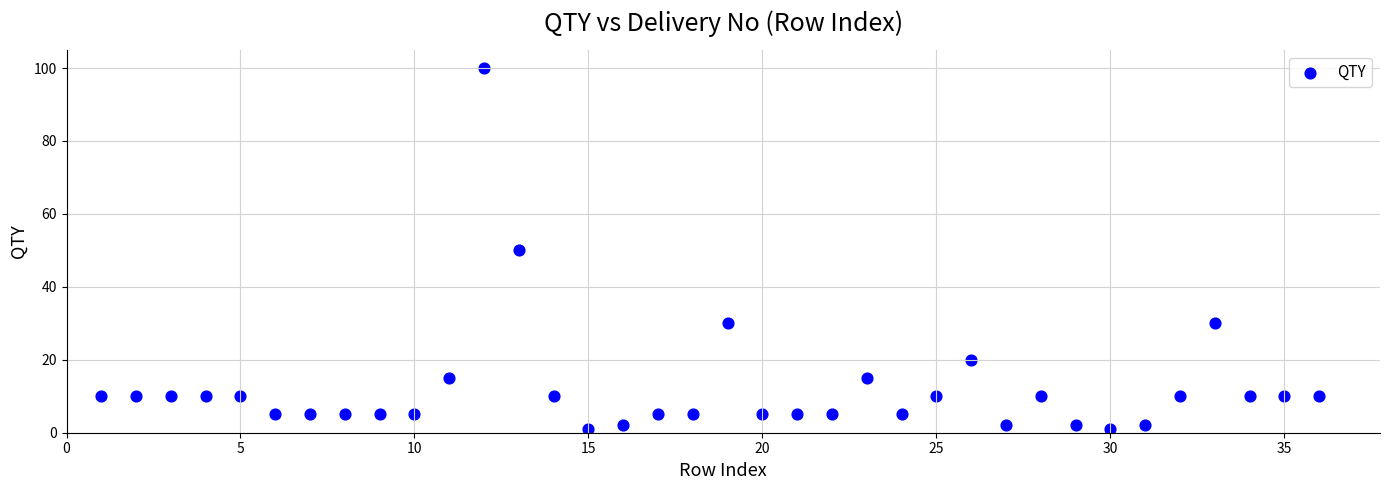

What is the range of Y values (max minus min)?

99